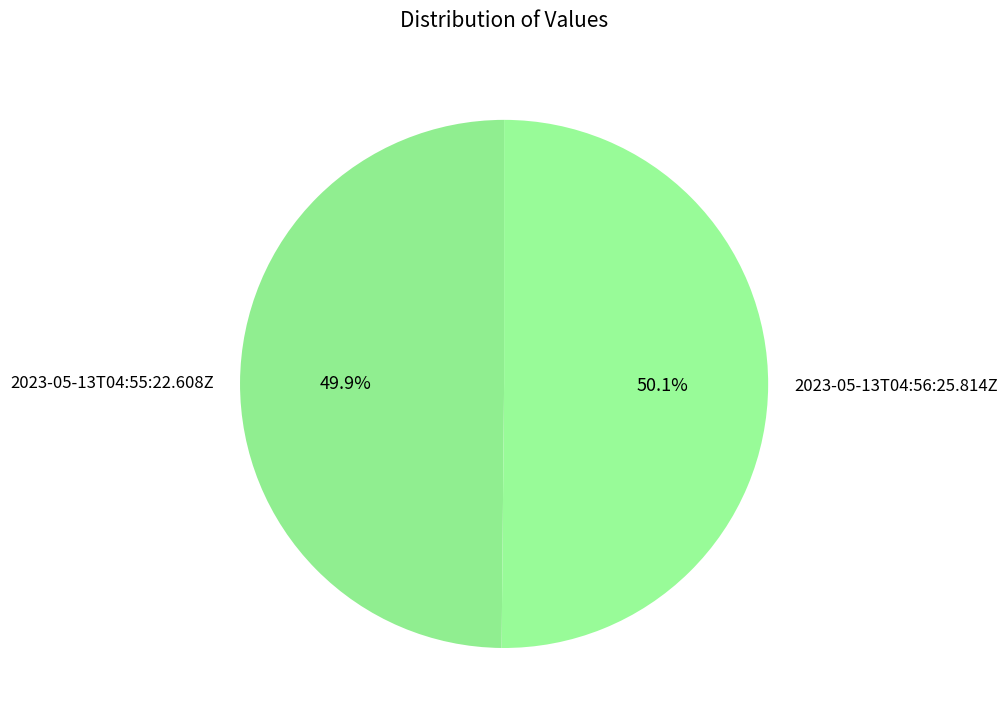

Does any single category account for the majority?

Yes